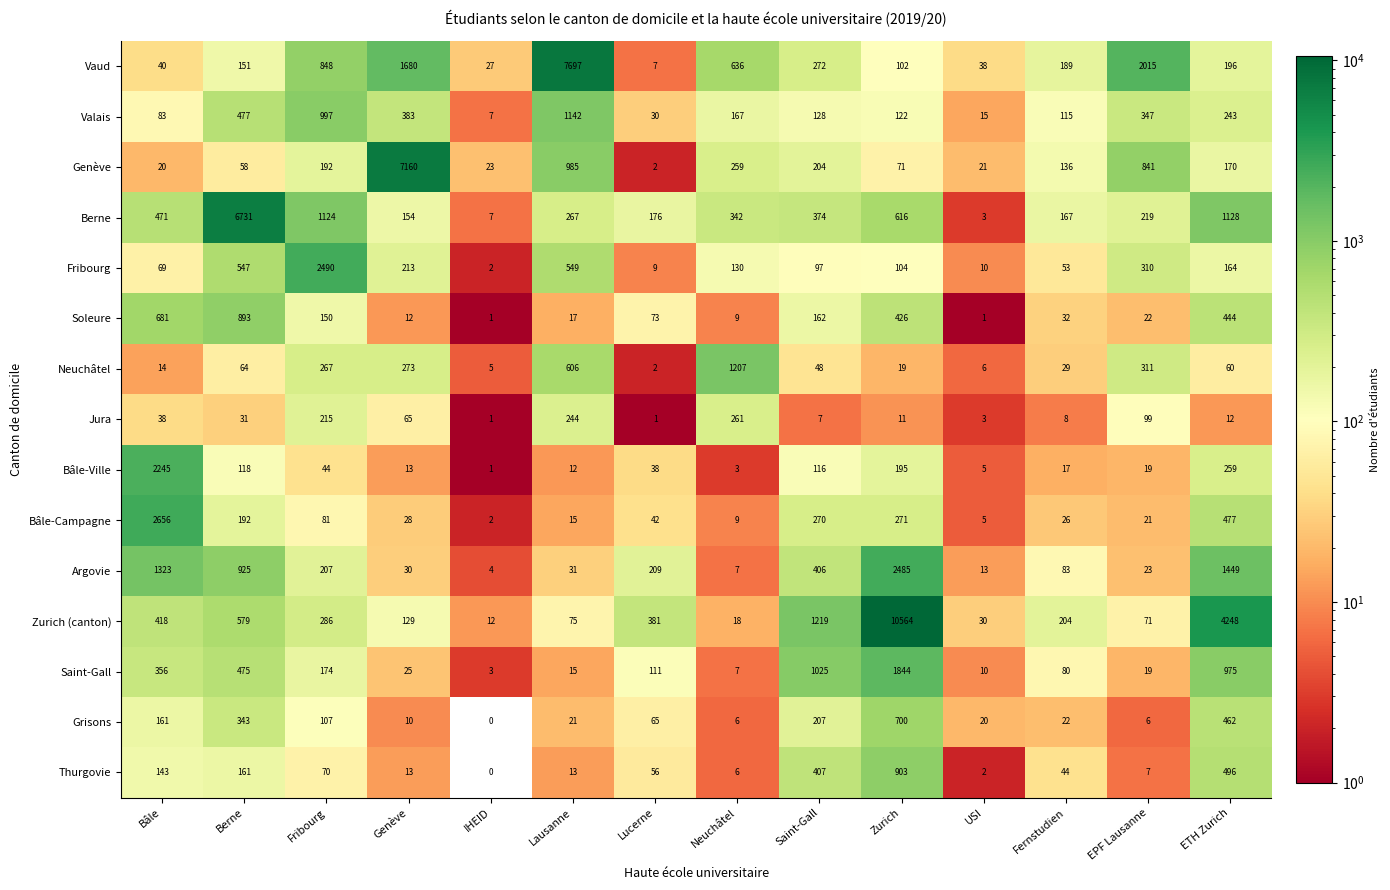

Which series has the largest range (max minus min)?

Zurich (canton)